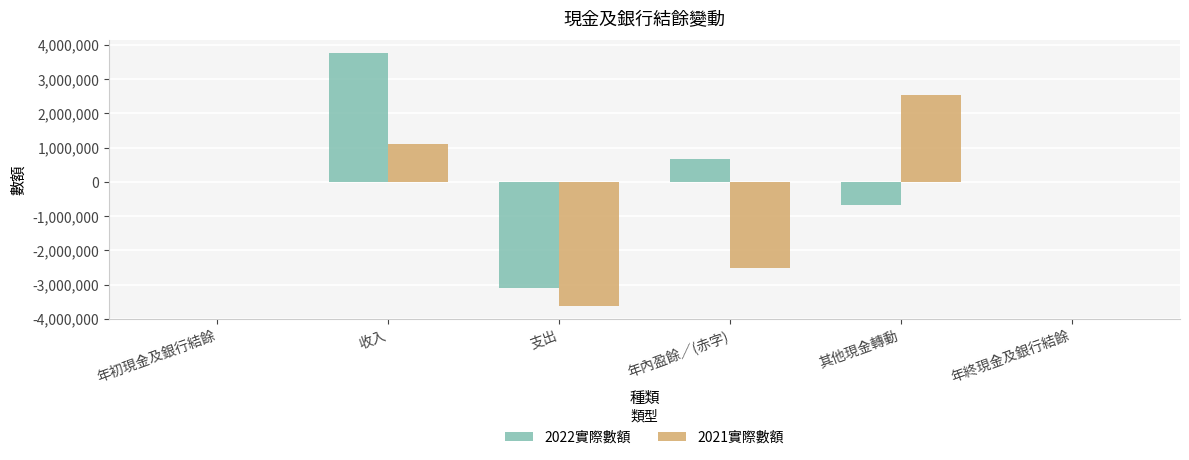

At which label does 2022實際數額 reach its peak?

收入